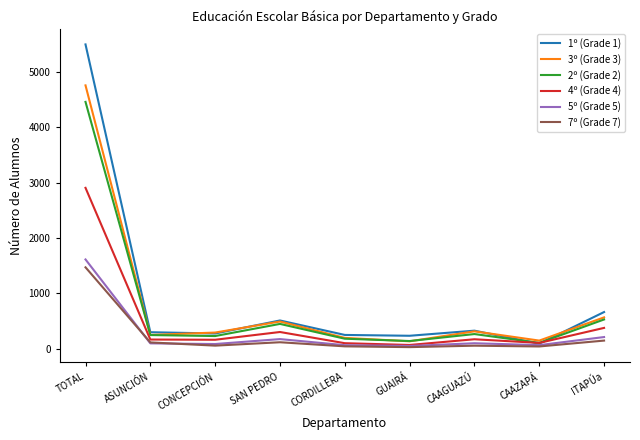

Is the value of 4º (Grade 4) at SAN PEDRO greater than the value of 5º (Grade 5) at CAAZAPÁ?

Yes